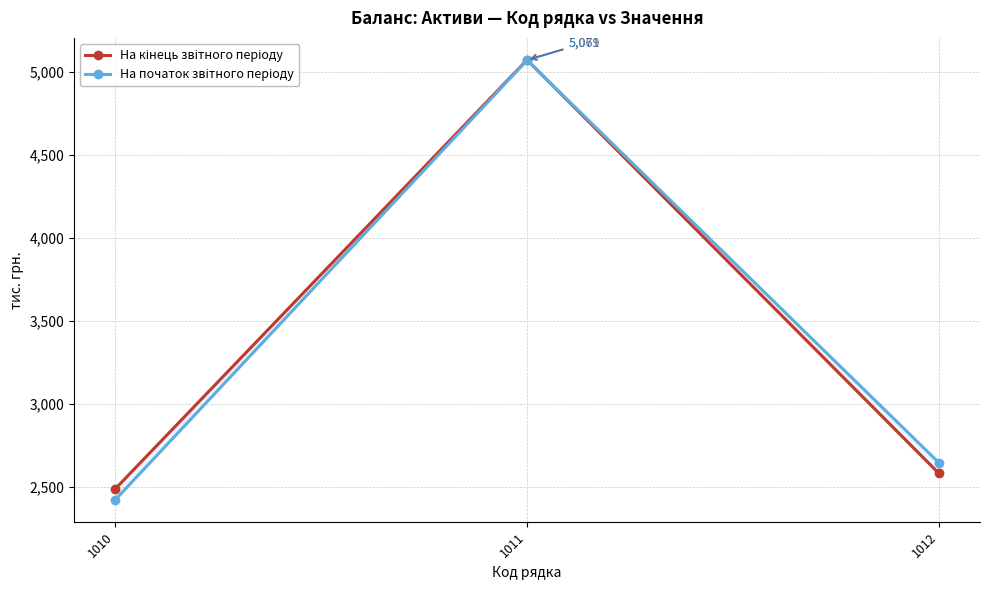

What is the lowest value of the На початок звітного періоду series?

2423